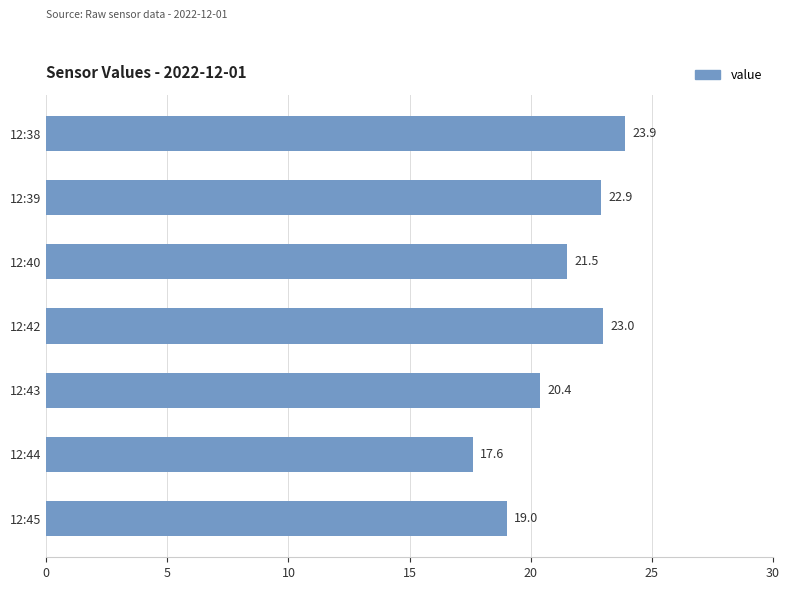

Approximately how many times larger is the value at 12:45 compared to 12:42?

0.8